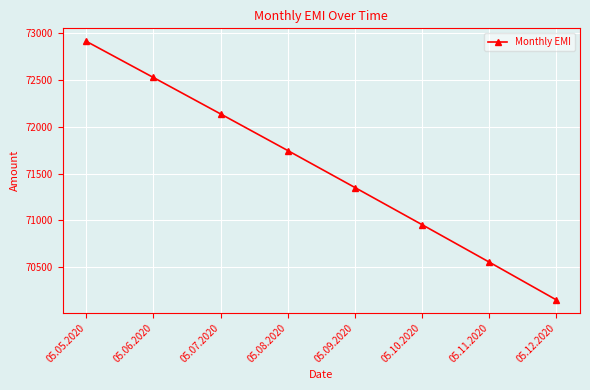

Reading left to right, transcribe all the data shown in this chart.

05.05.2020=72916.7	05.06.2020=72529.0	05.07.2020=72139.0	05.08.2020=71747.0	05.09.2020=71351.0	05.10.2020=70953.0	05.11.2020=70552.0	05.12.2020=70147.0